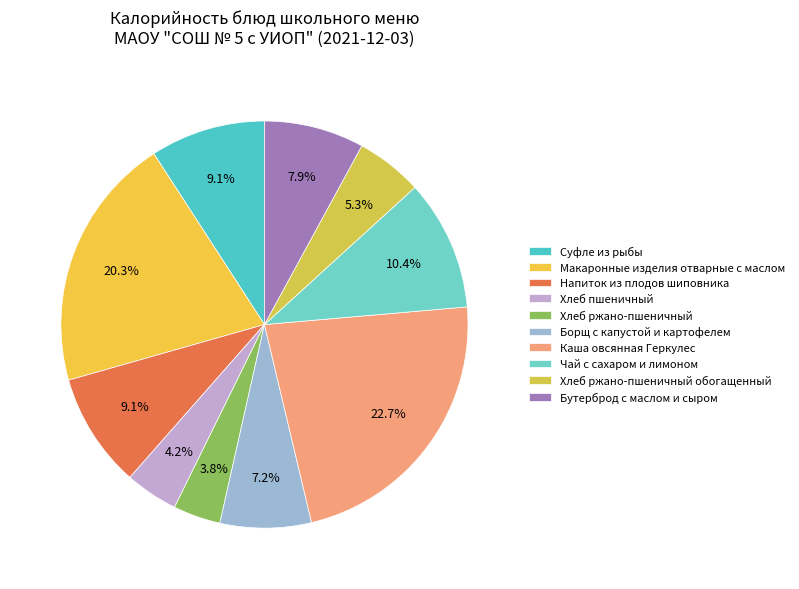

Which category has the biggest portion of the pie?

Каша овсянная Геркулес